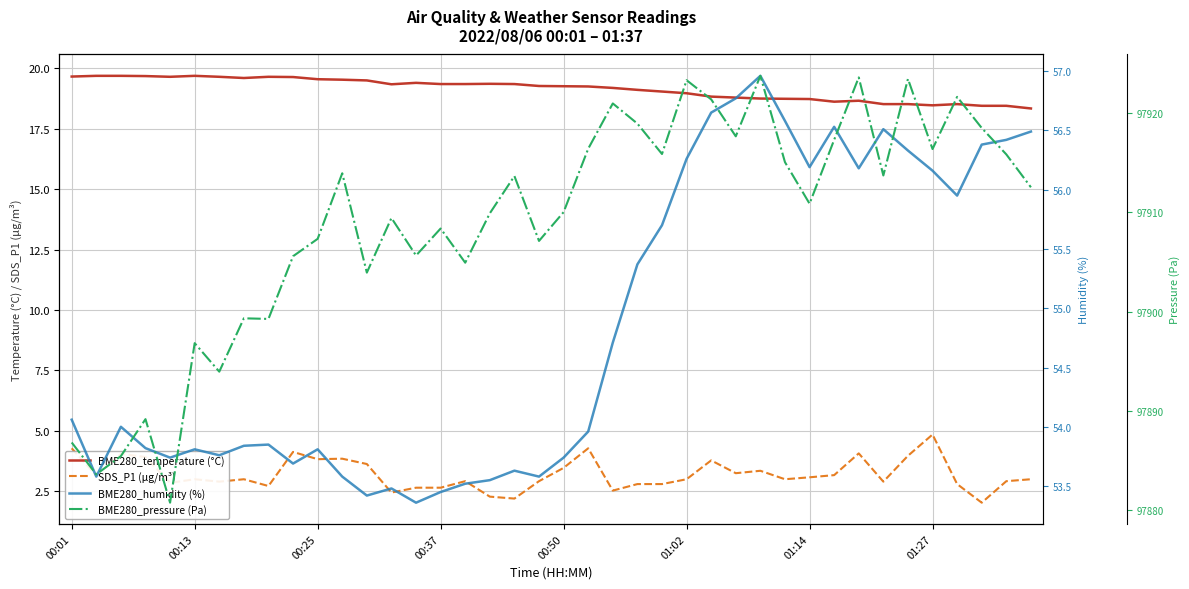

True or false: BME280_temperature (°C) has a value of 25.4 at 01:14.

False